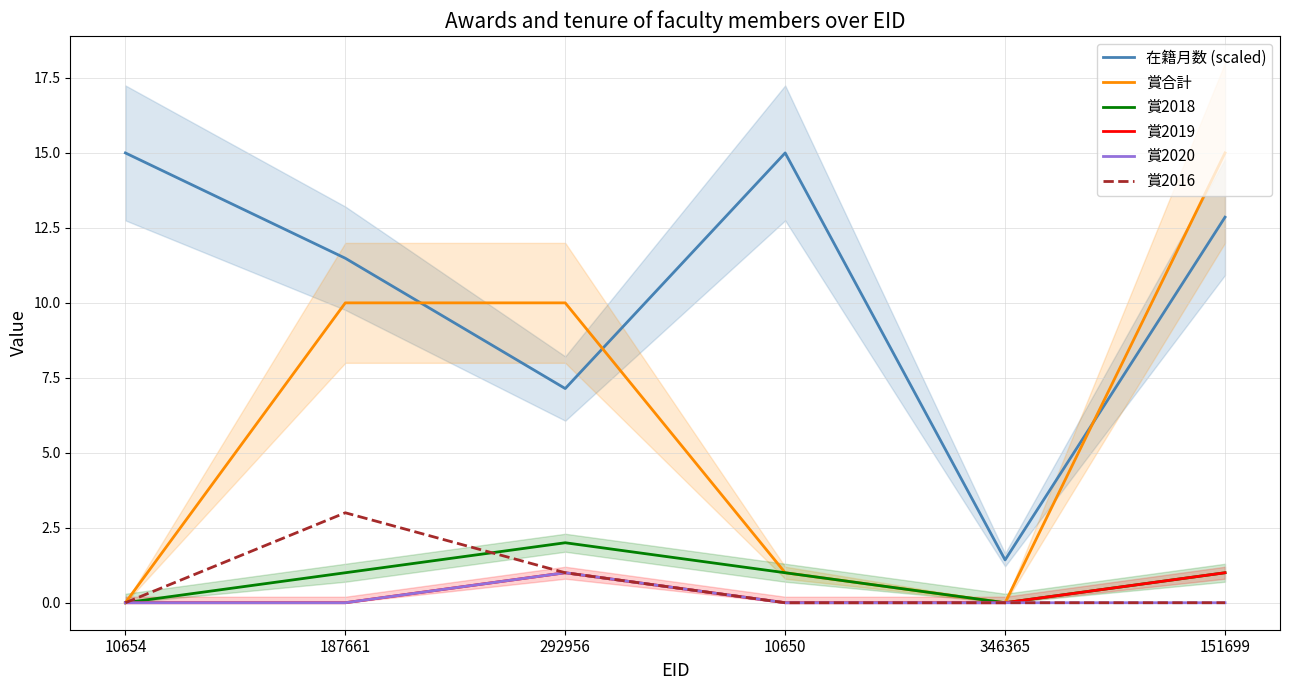

How many 賞2016 values are between 0 and 1?

5